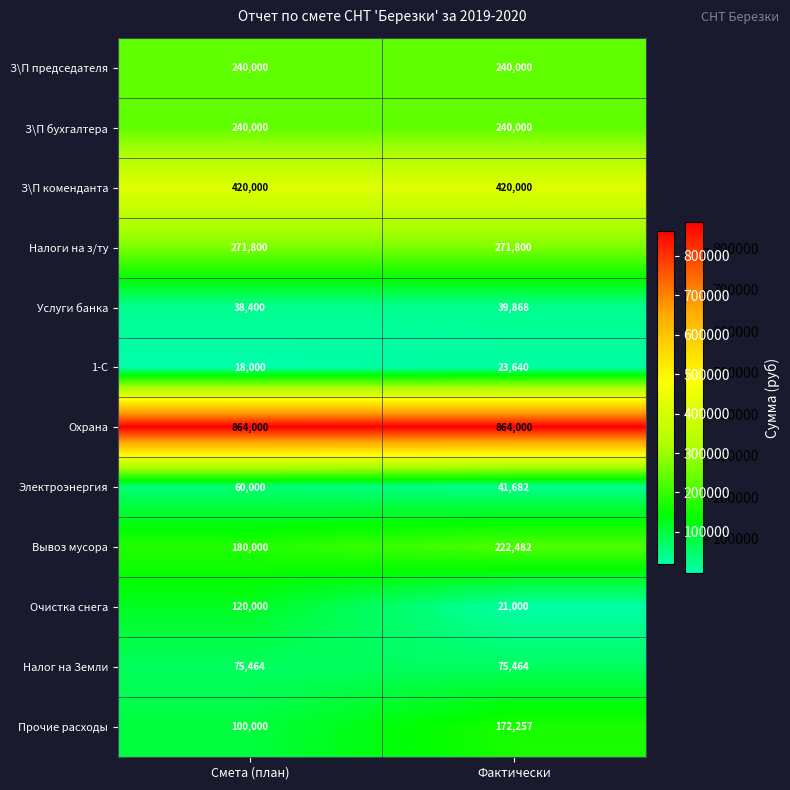

What is the difference between the highest and lowest values at Фактически?

843000